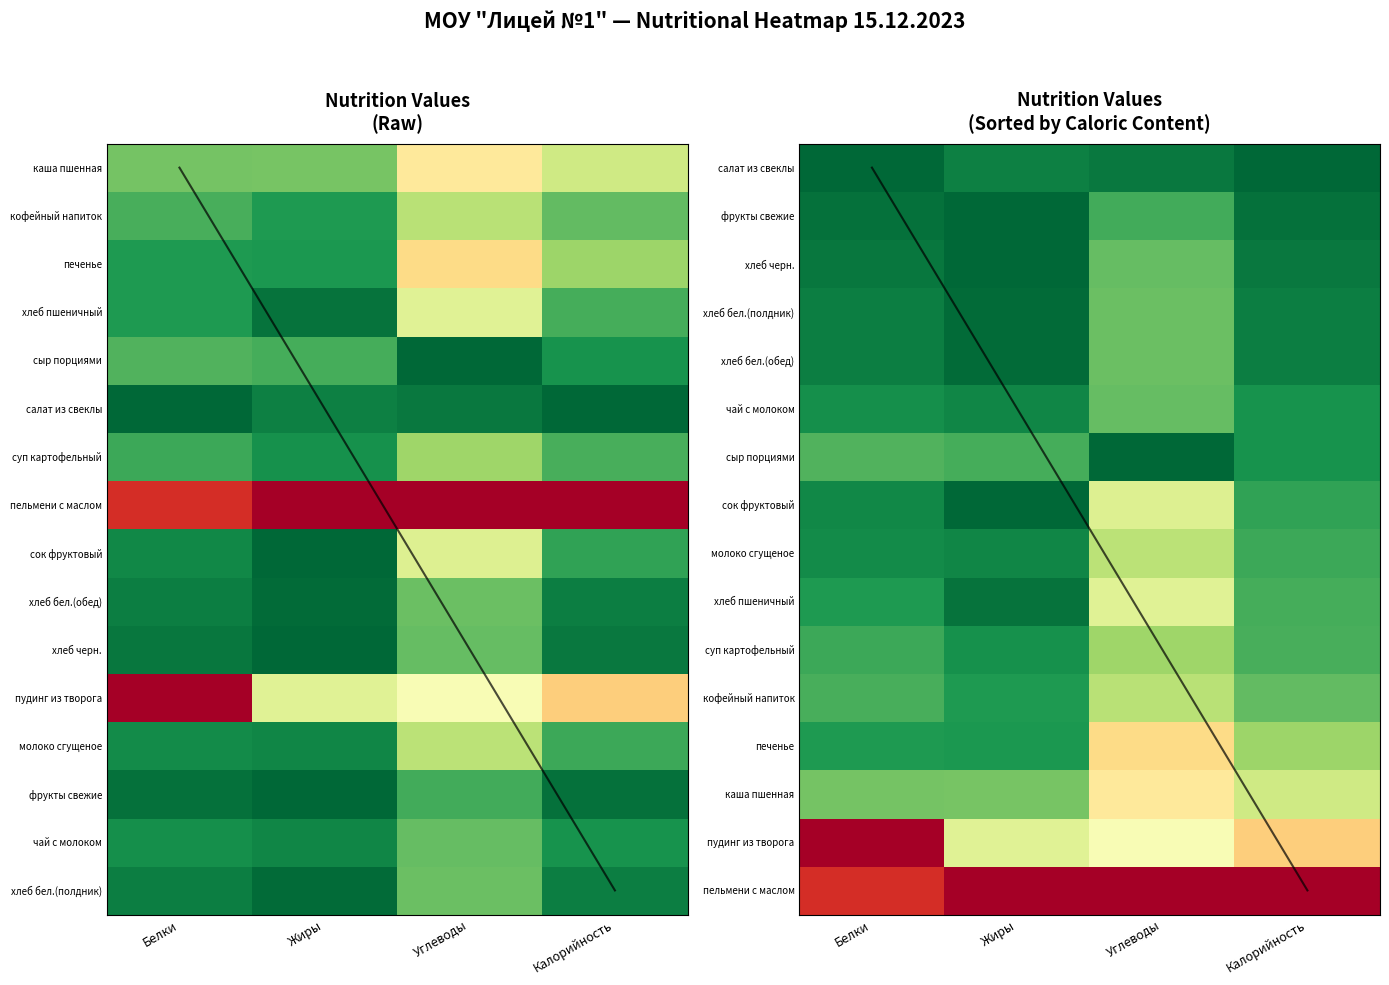

Rank the series by their maximum value, from lowest to highest.

салат из свеклы, фрукты свежие, сыр порциями, чай с молоком, хлеб черн., хлеб бел.(полдник), хлеб бел.(обед), суп картофельный, кофейный напиток, молоко сгущеное, сок фруктовый, хлеб пшеничный, каша пшенная, печенье, пудинг из творога, пельмени с маслом